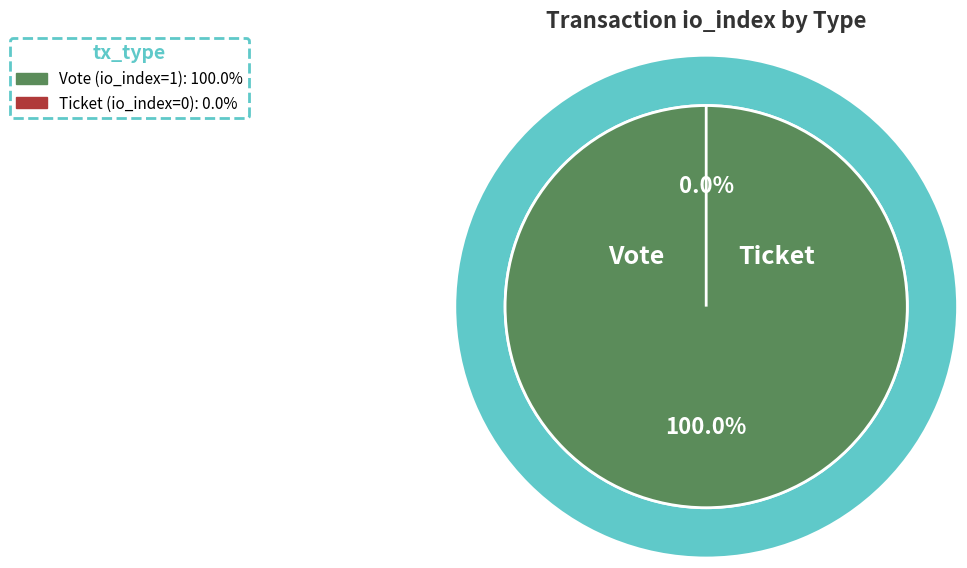

The Ticket slice represents 5% of the pie. True or false?

False